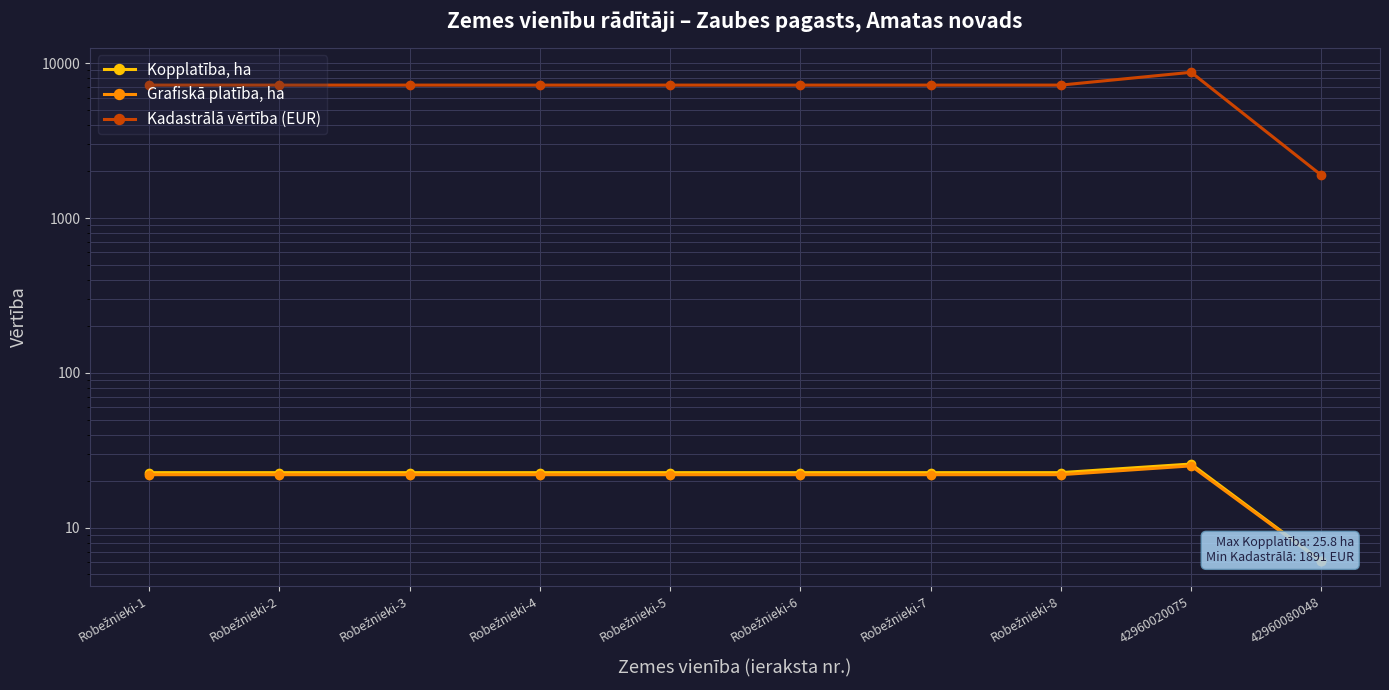

What is the maximum value shown in the chart?

8740.0